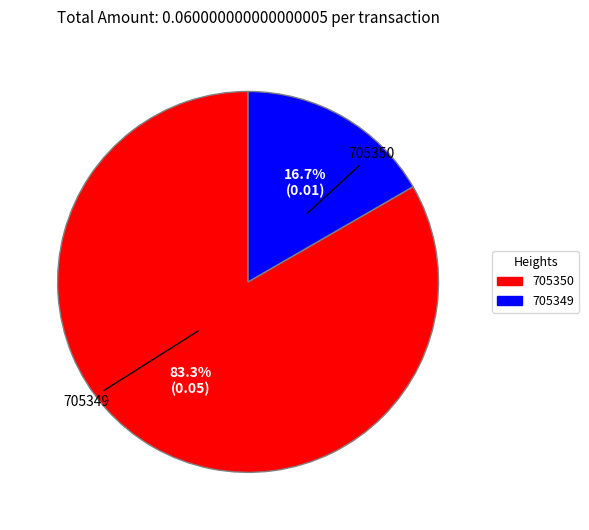

What percentage is the 705349 slice, to the nearest percent?

17%